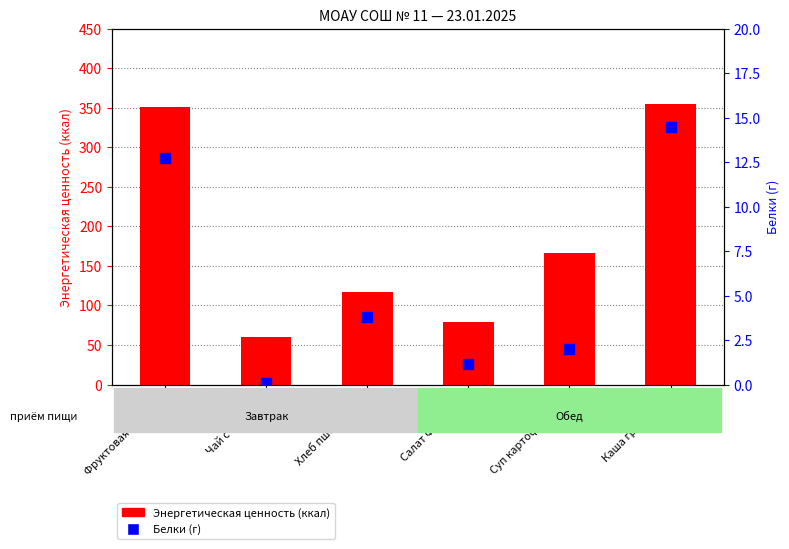

Which series reaches the minimum Y coordinate?

Белки (г)